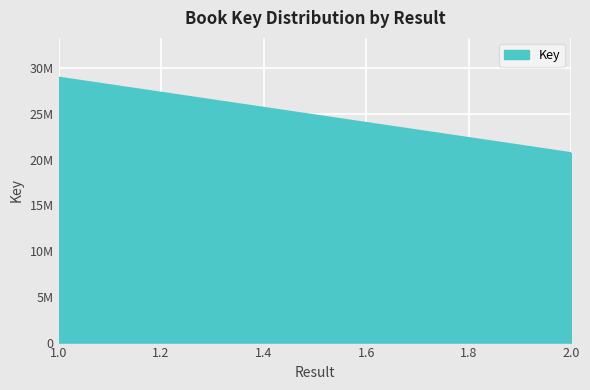

Does the chart display data point markers on the line(s)?

No